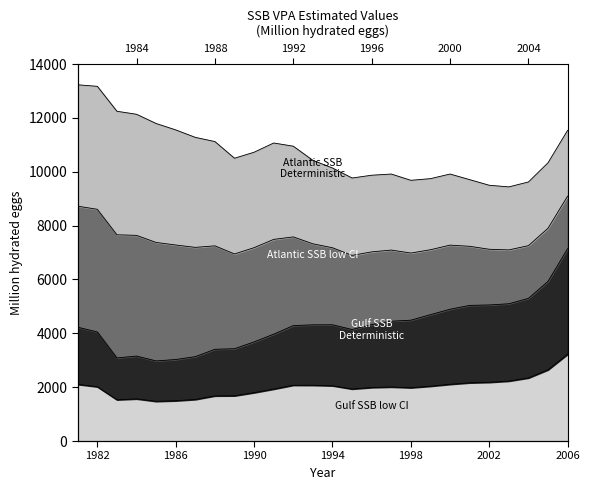

True or false: Gulf SSB low CI and Gulf SSB Deterministic cross at least once.

False